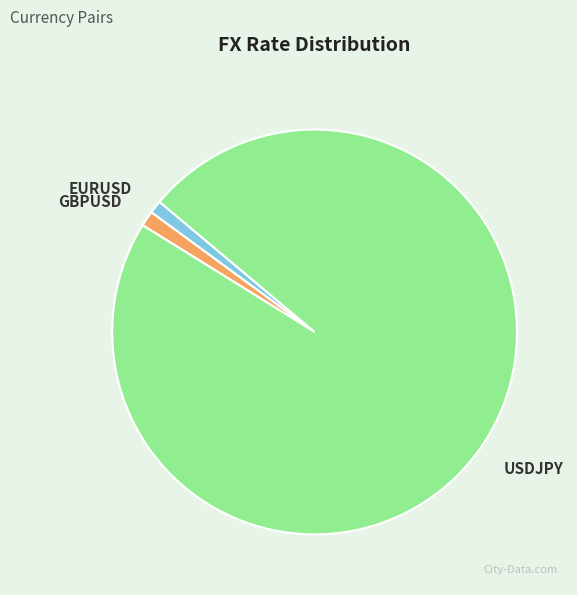

Between EURUSD and USDJPY, which is larger?

USDJPY